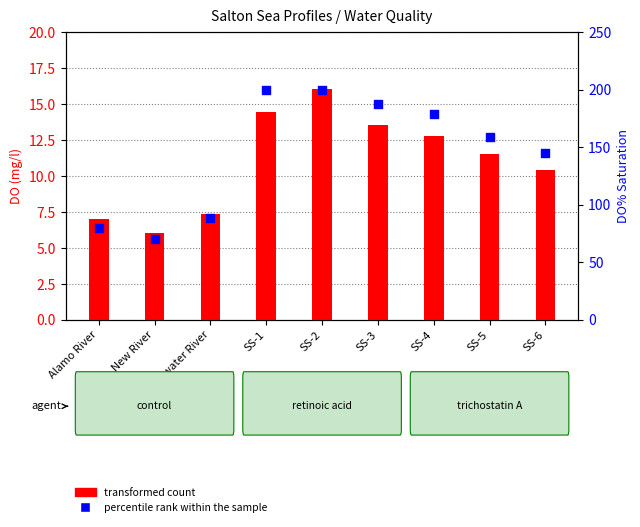

Which series contains the lowest Y value?

transformed count